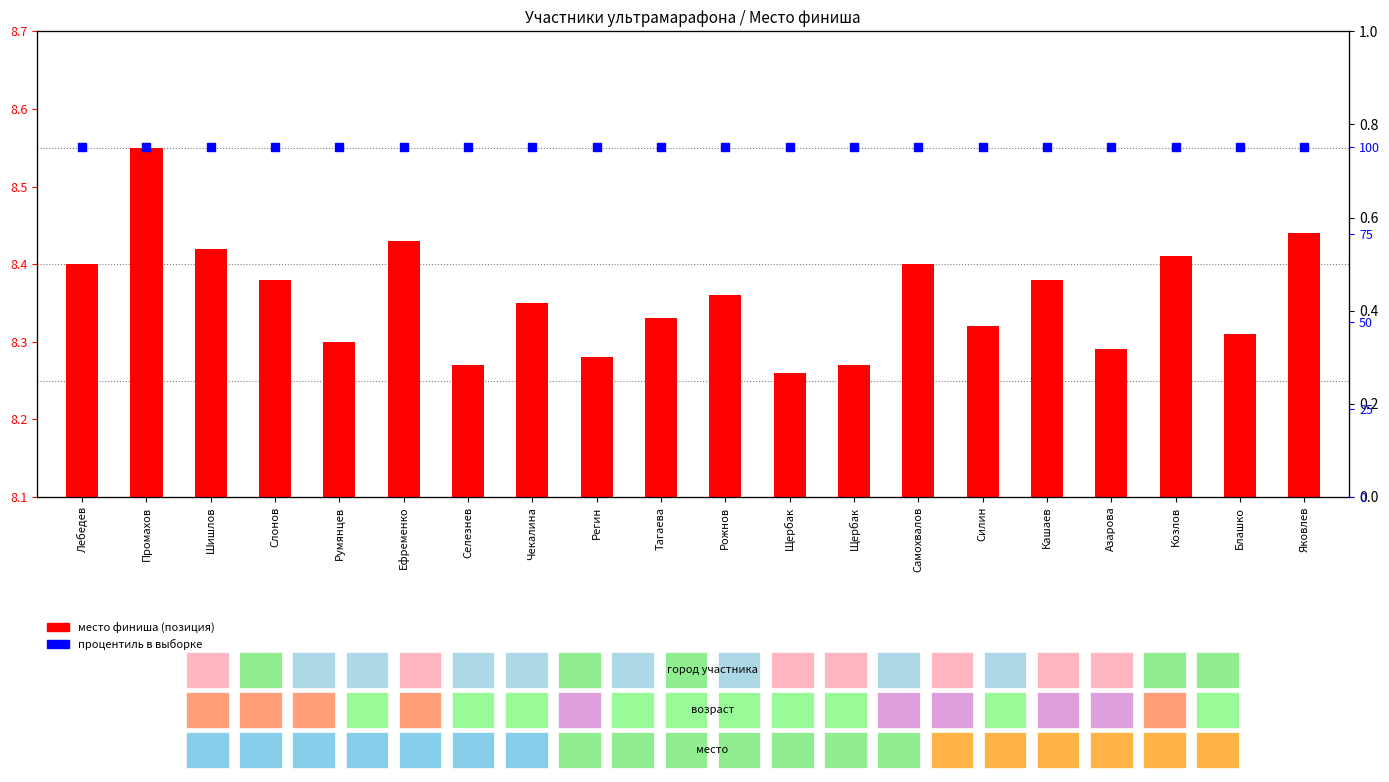

Which series has the largest total across all categories?

процентиль в выборке